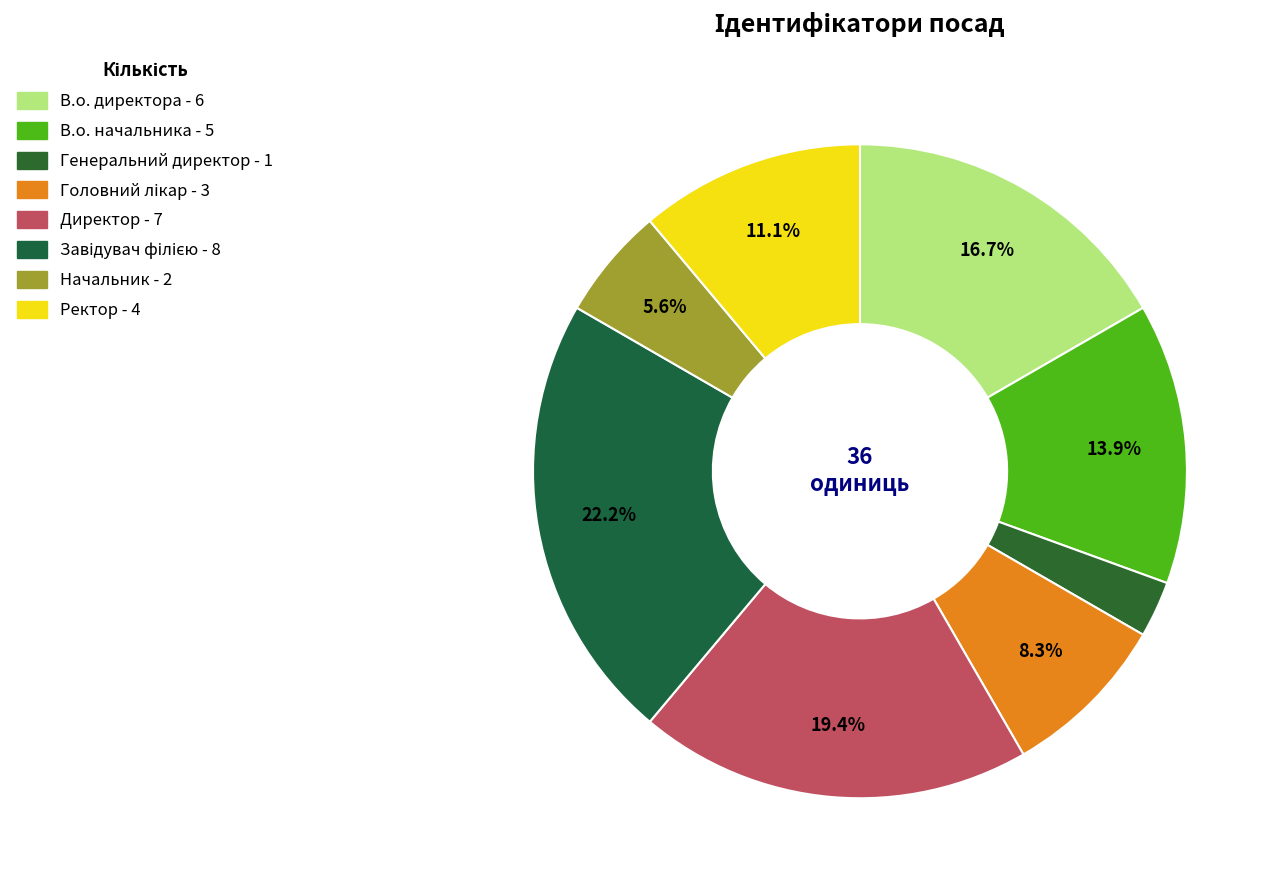

What is the smallest slice in the pie chart?

Генеральний директор